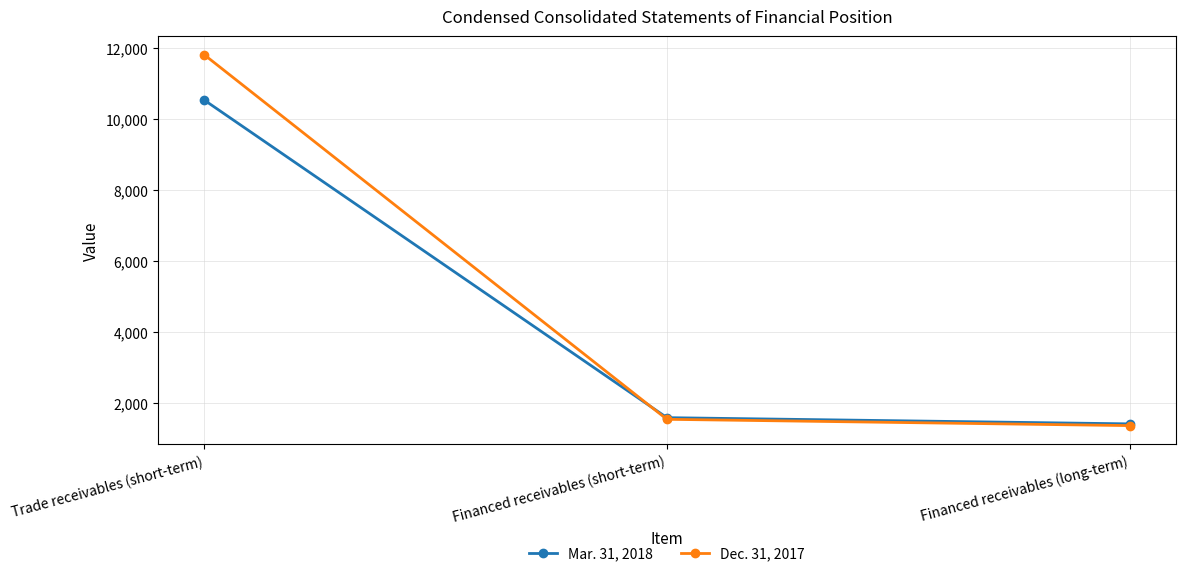

What is the value of the Mar. 31, 2018 point at the 2nd from the left?

1581